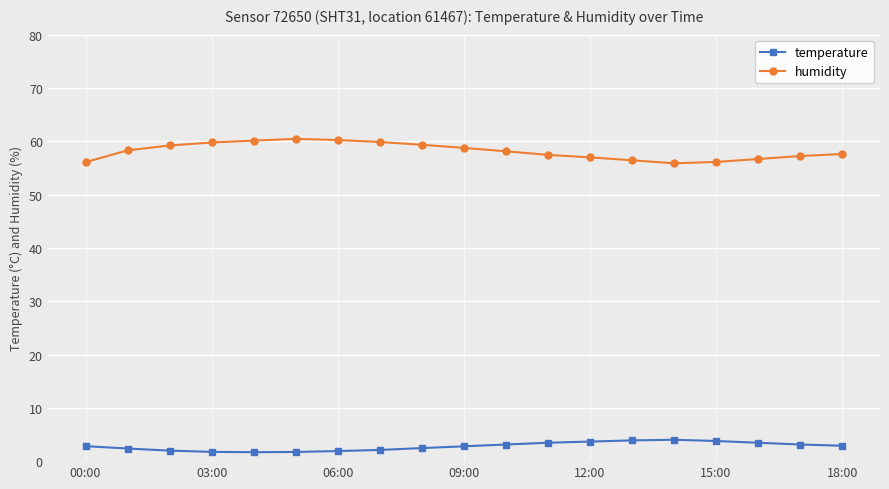

How many categories are shown in the chart?

19